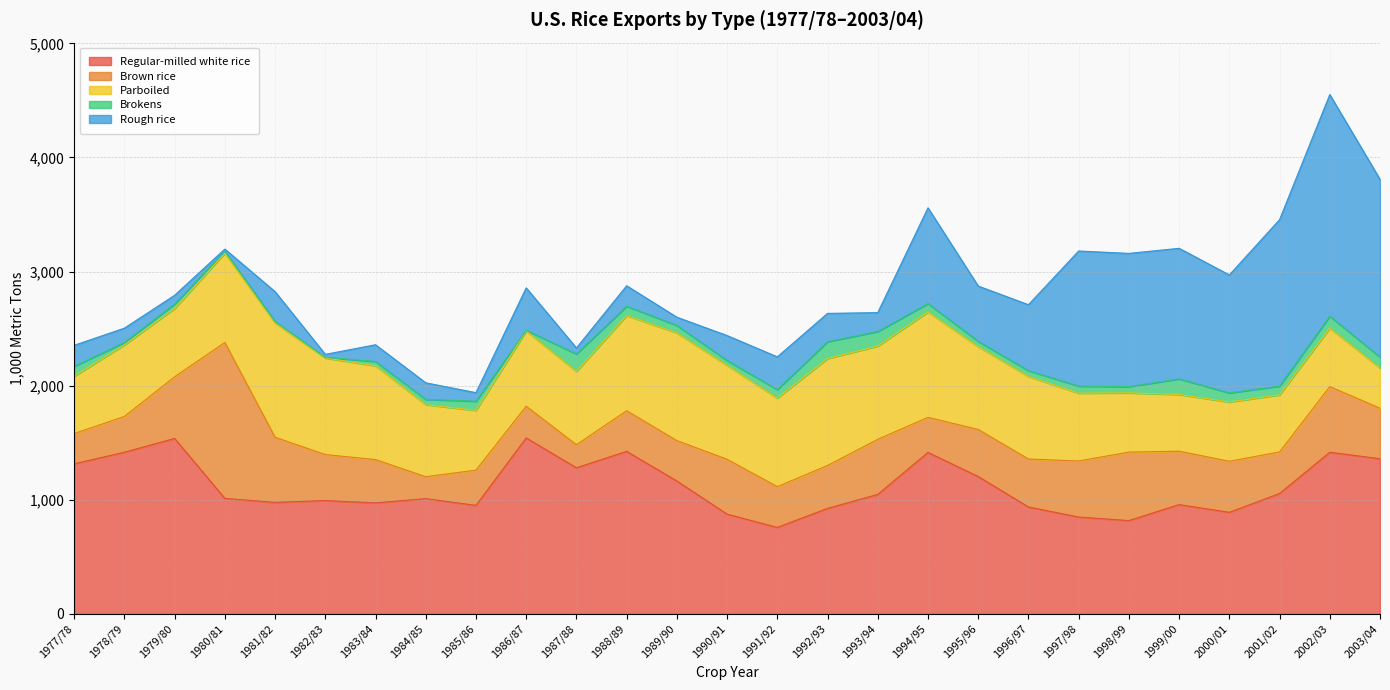

What position from the right is 1978/79?

26